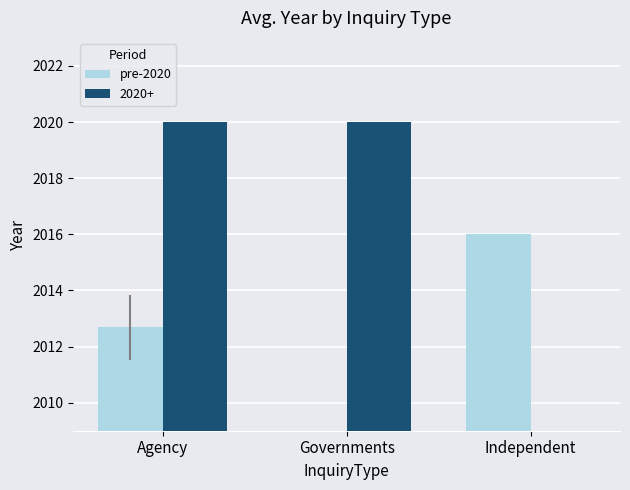

Are the bars horizontal?

No